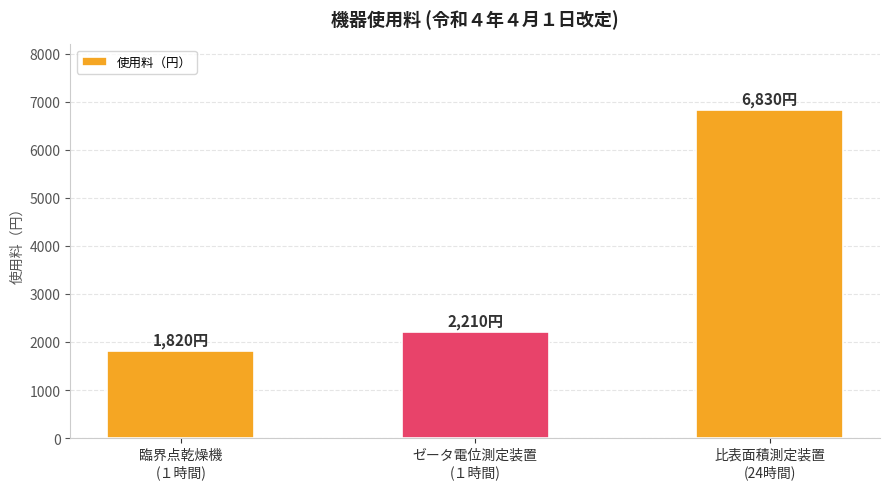

Does the chart contain any negative values?

No